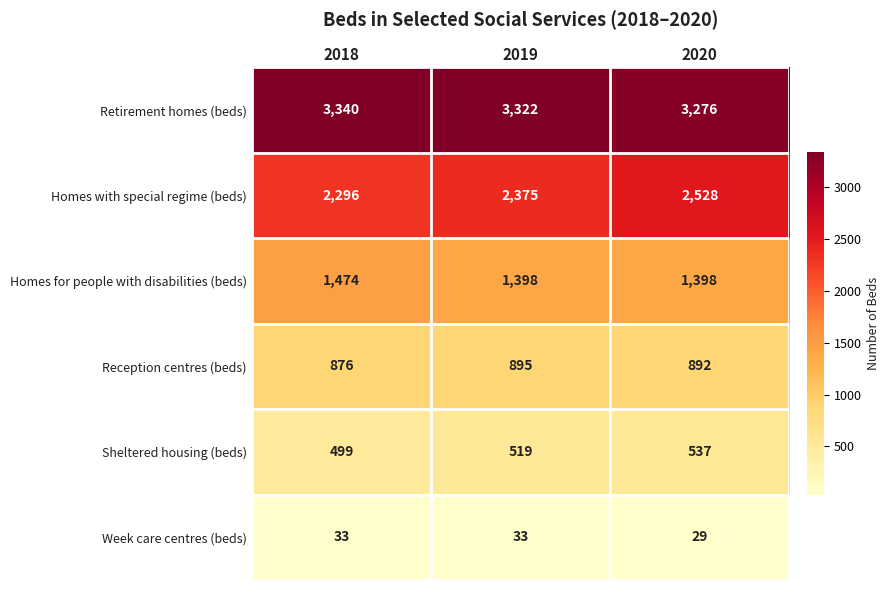

At which category is the sum across all series the highest?

2020